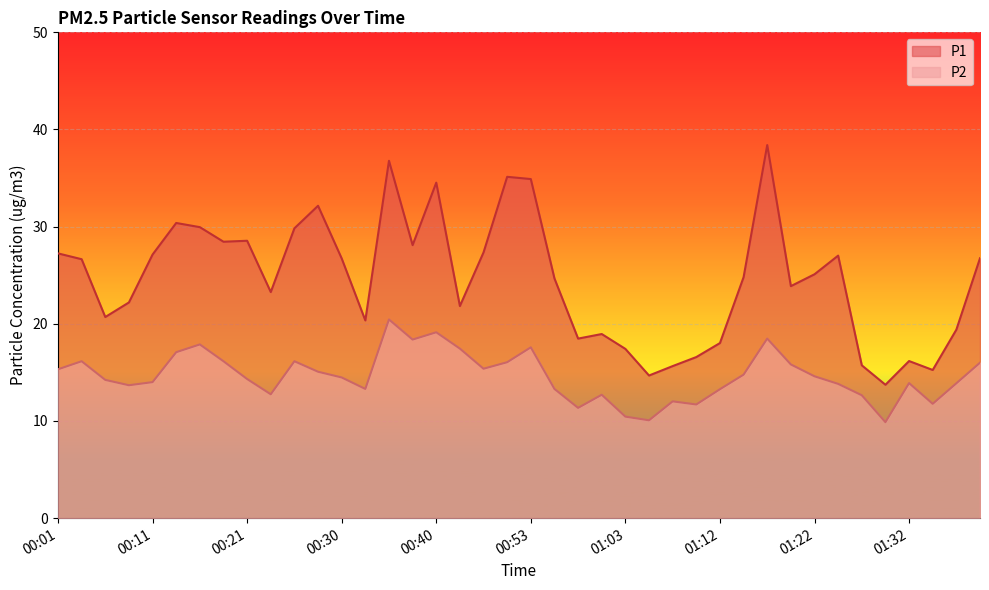

List the labels in order of P1 value, smallest first.

01:29, 01:05, 01:34, 01:08, 01:27, 01:32, 01:10, 01:03, 01:12, 00:58, 01:00, 01:37, 00:33, 00:06, 00:43, 00:08, 00:23, 01:20, 00:55, 01:15, 01:22, 00:04, 00:30, 01:39, 01:25, 00:11, 00:01, 00:45, 00:38, 00:18, 00:21, 00:26, 00:16, 00:13, 00:28, 00:40, 00:53, 00:51, 00:35, 01:17